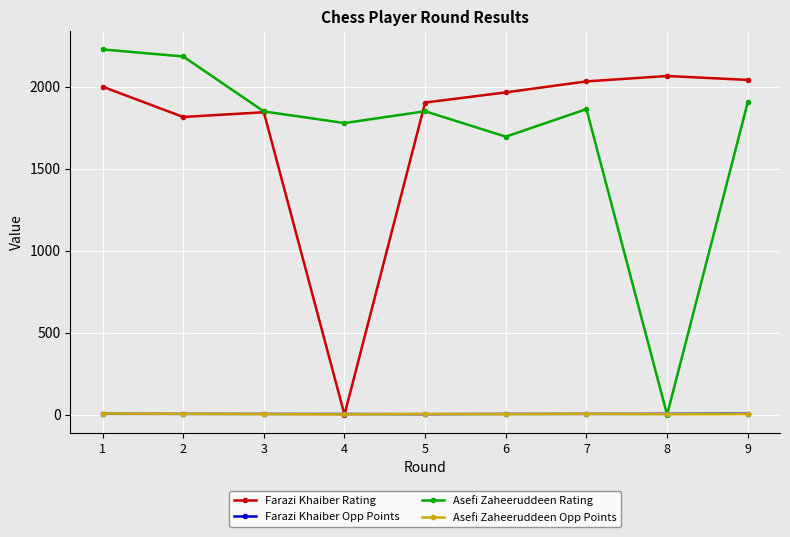

Which series has the largest range (max minus min)?

Asefi Zaheeruddeen Rating